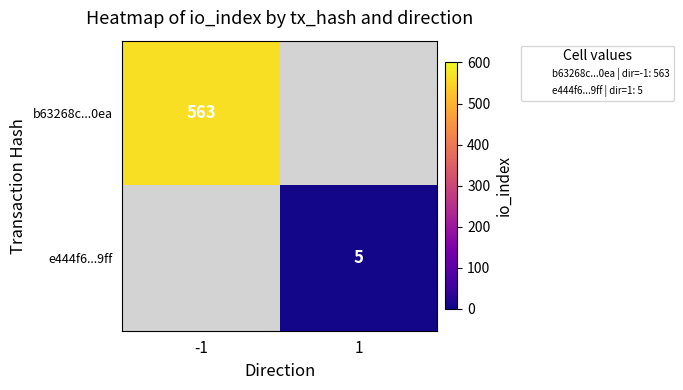

How many positive values does the b63268c...0ea series have?

1